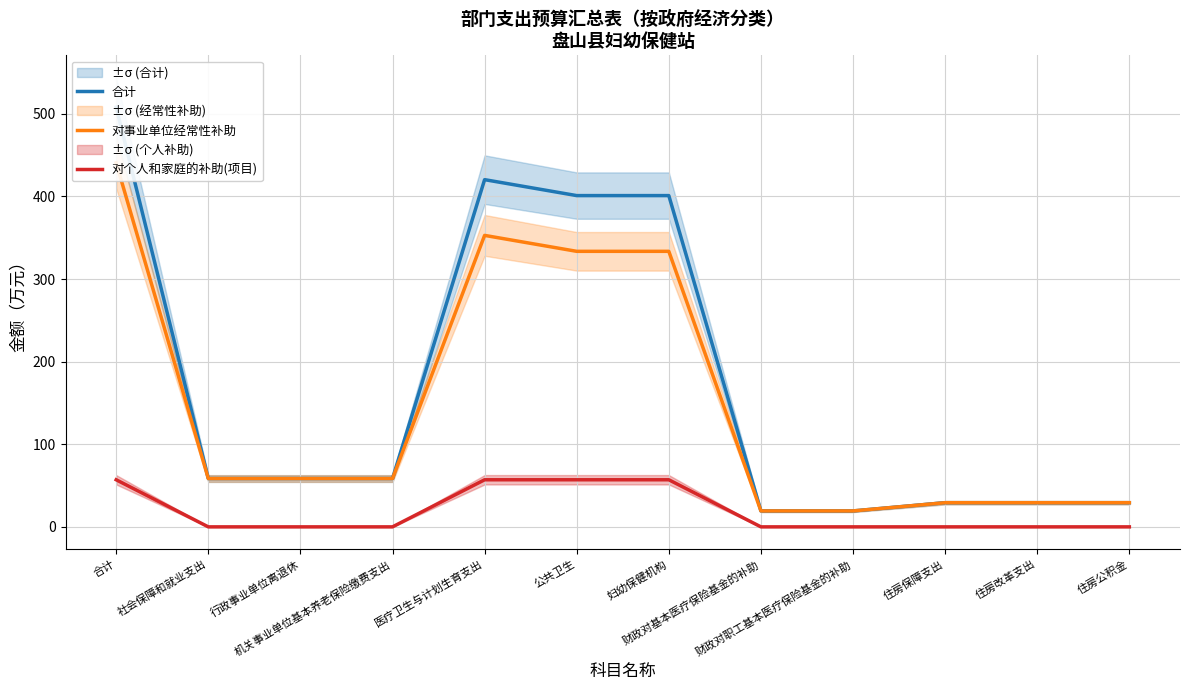

True or false: 对事业单位经常性补助 has more than 1 points higher than both neighbors.

False